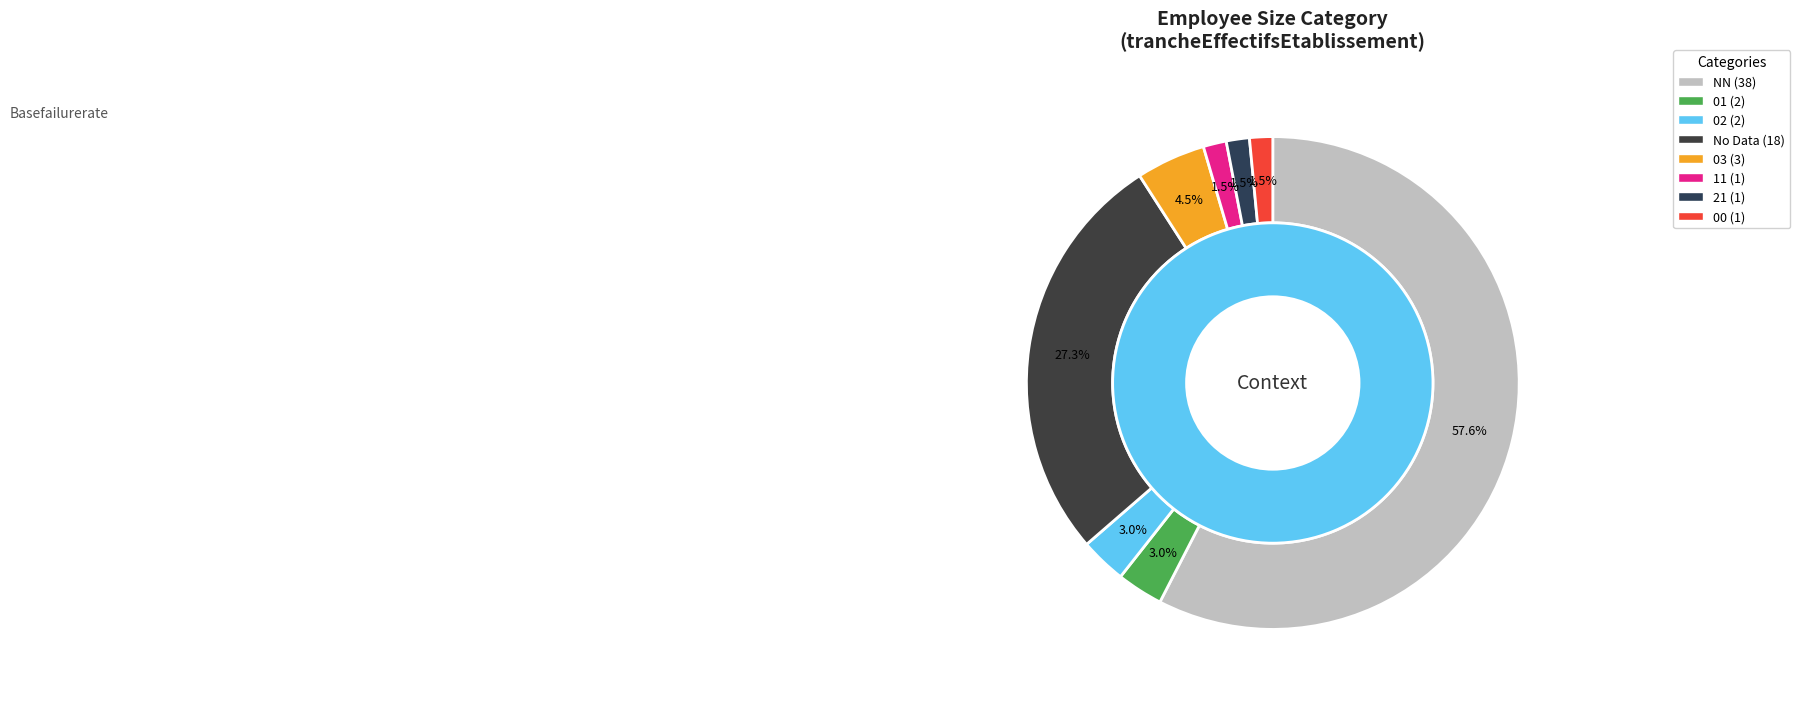

Which slice represents more than half of the pie?

NN